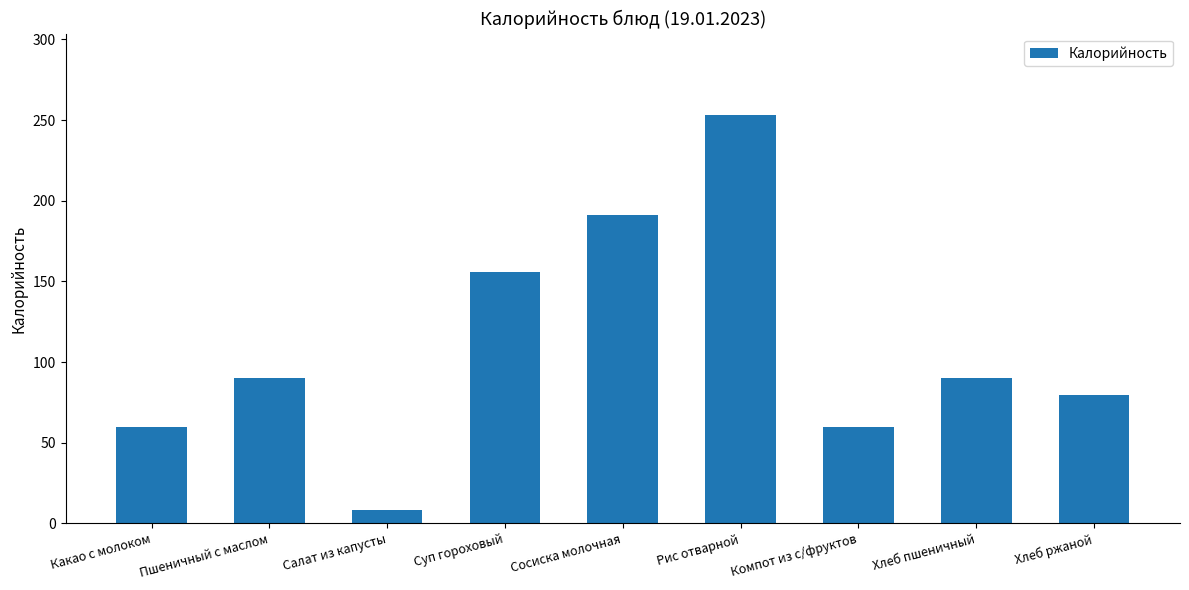

Reading right to left, list all the values displayed in this chart.

79.6	90.4	60.0	253.0	191.0	156.0	8.3	90.4	60.0